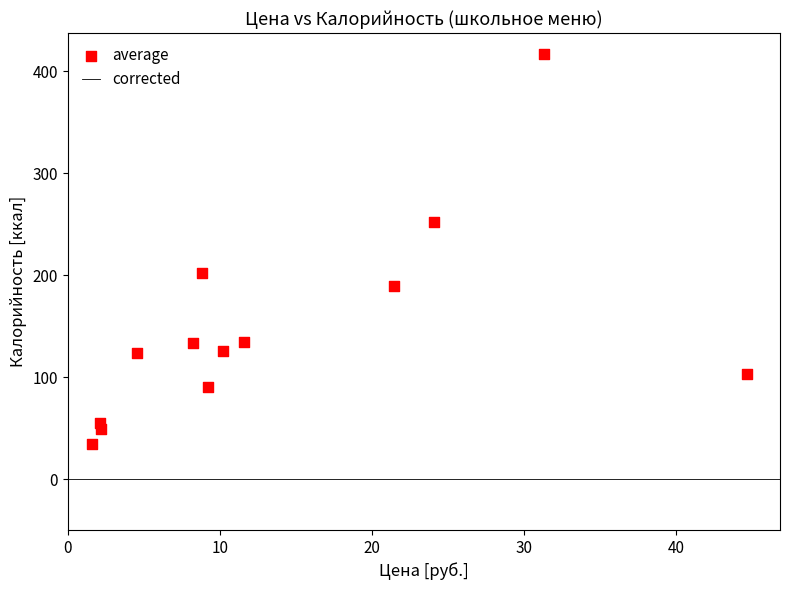

What is the range of X values (max minus min)?

43.1